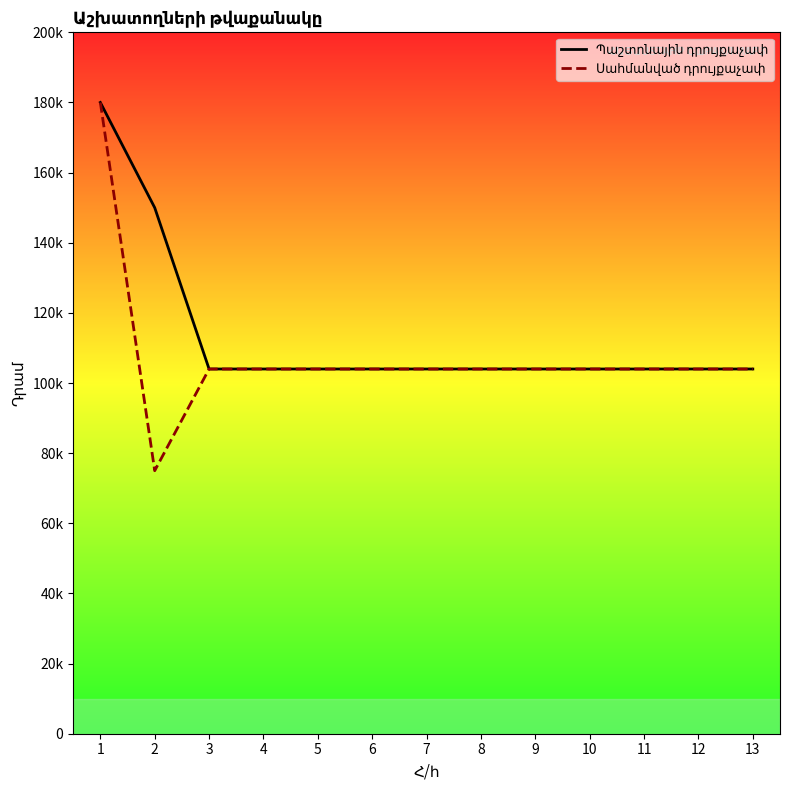

Between 4 and 6, which series saw the biggest shift?

Պաշտոնային դրույքաչափ